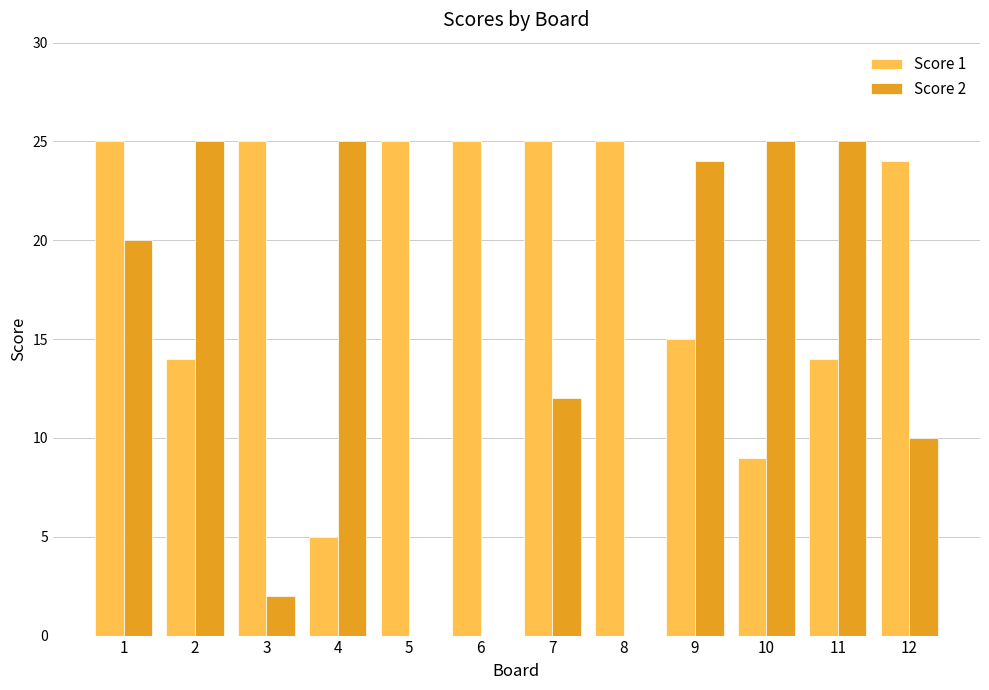

What is the total value across all series at 9?

39